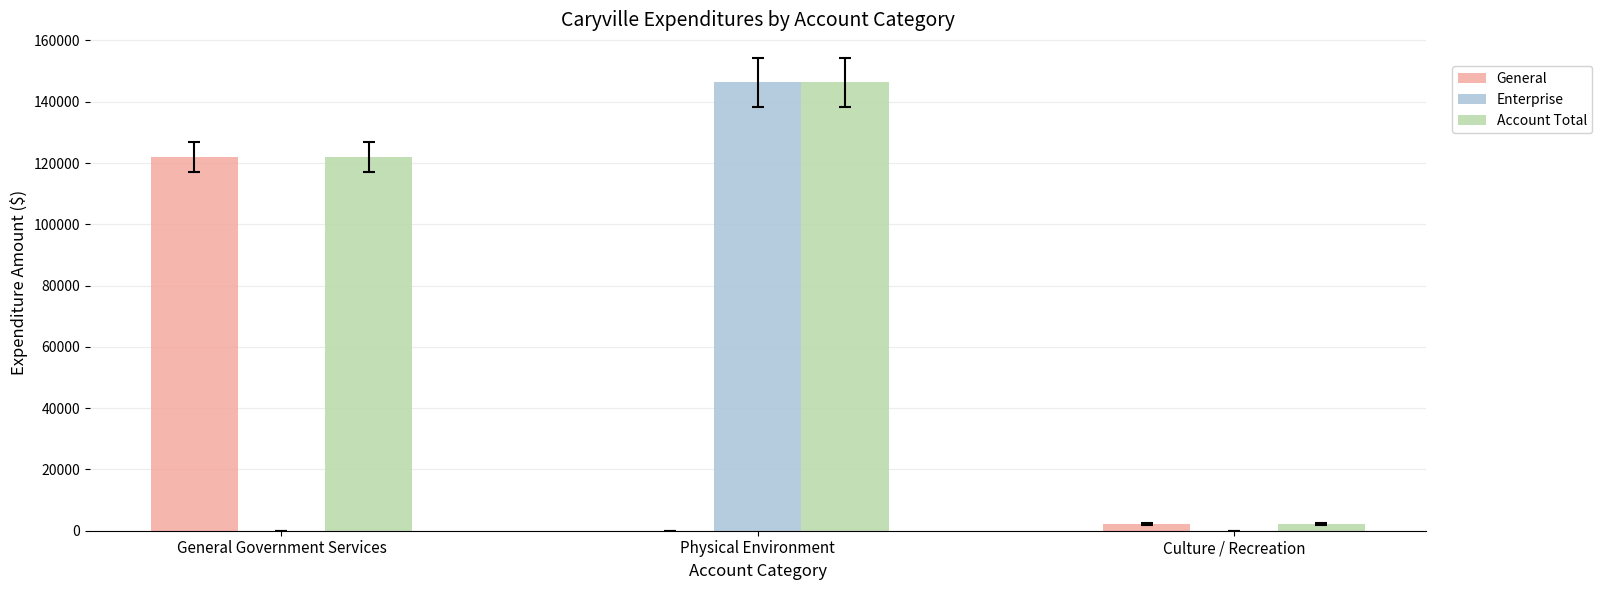

Where is General nearest to the value 61009?

Culture / Recreation